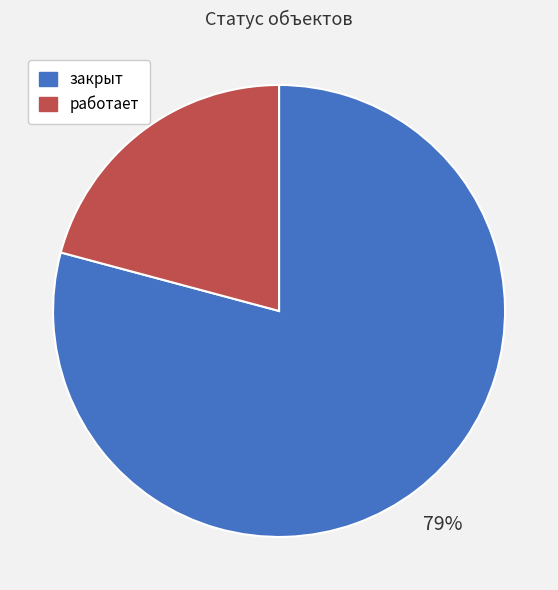

Which category has the biggest portion of the pie?

закрыт